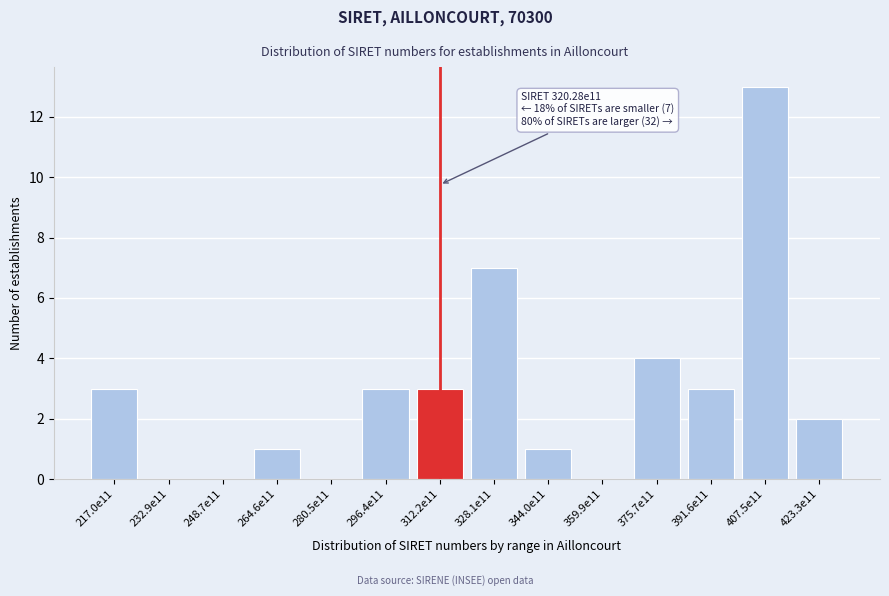

Reading right to left, transcribe all the data shown in this chart.

423.3e11=2	407.5e11=13	391.6e11=3	375.7e11=4	359.9e11=0	344.0e11=1	328.1e11=7	312.2e11=3	296.4e11=3	280.5e11=0	264.6e11=1	248.7e11=0	232.9e11=0	217.0e11=3